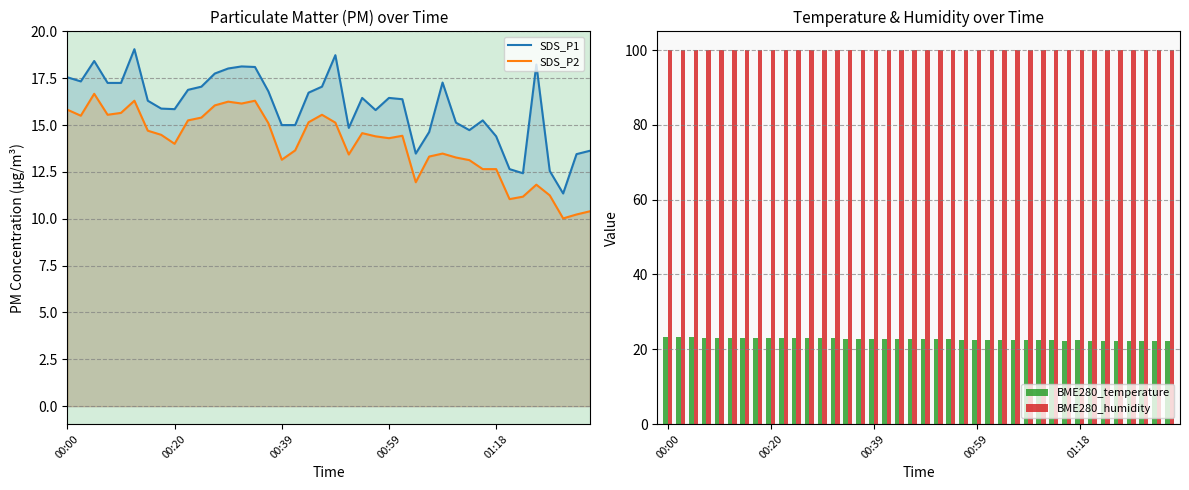

True or false: SDS_P1 has a value of 13.6 at 39.

True